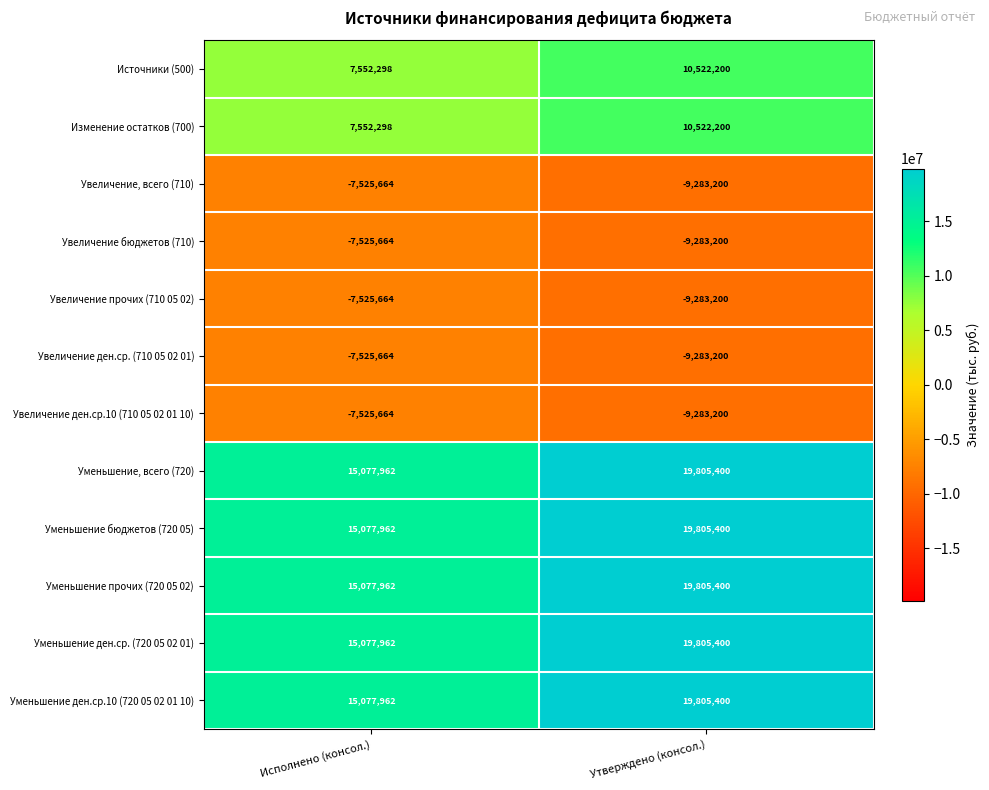

Is the value of Увеличение прочих (710 05 02) at Утверждено (консол.) greater than the value of Источники (500) at Исполнено (консол.)?

No